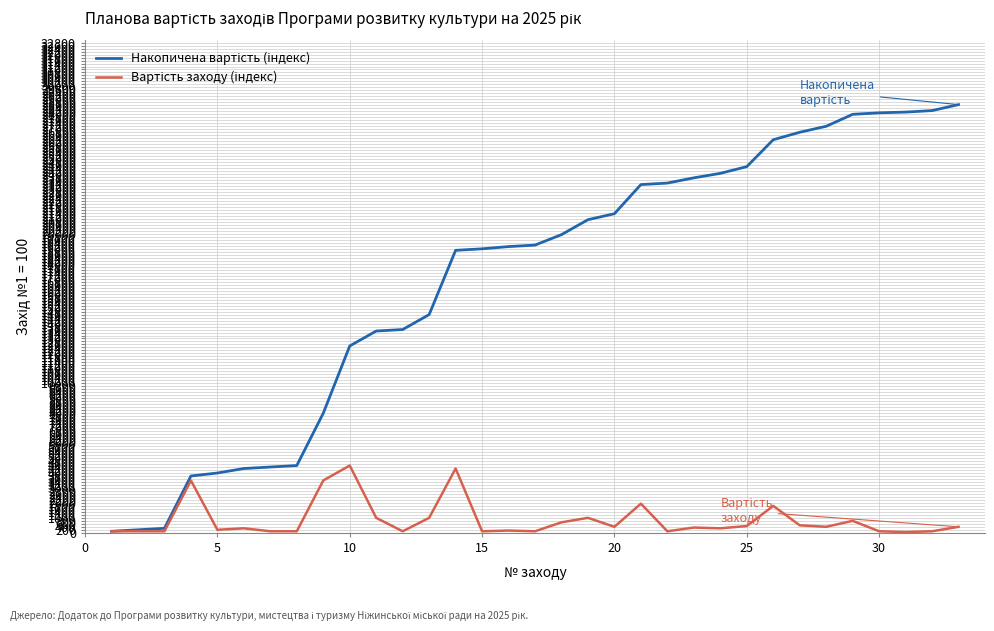

What is the greatest value displayed?

28650